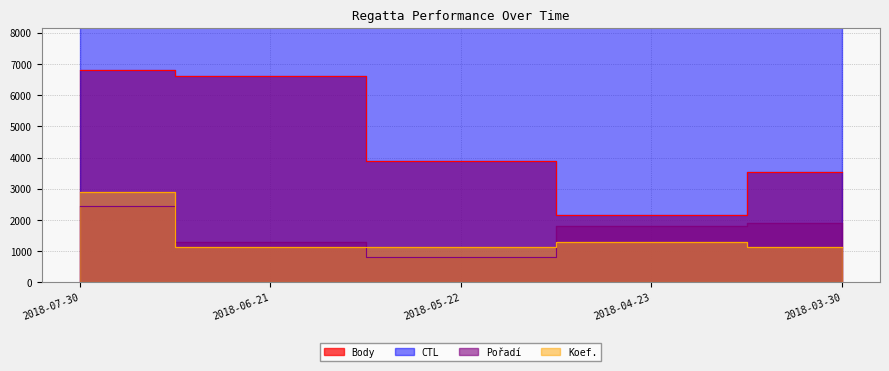

What is the sum of all CTL values?

46013.7